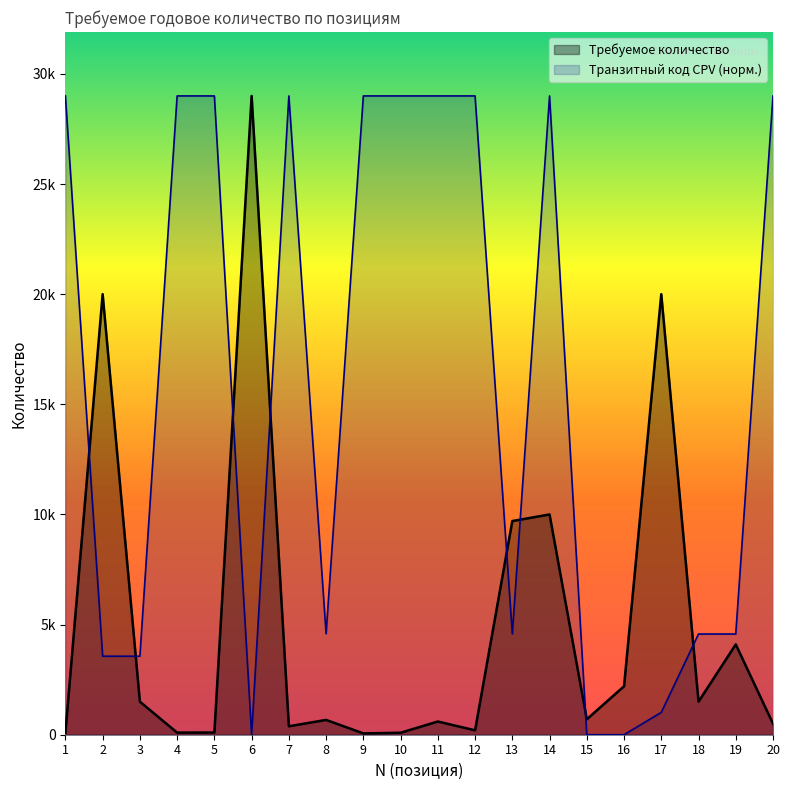

How many lines are shown in the chart?

2